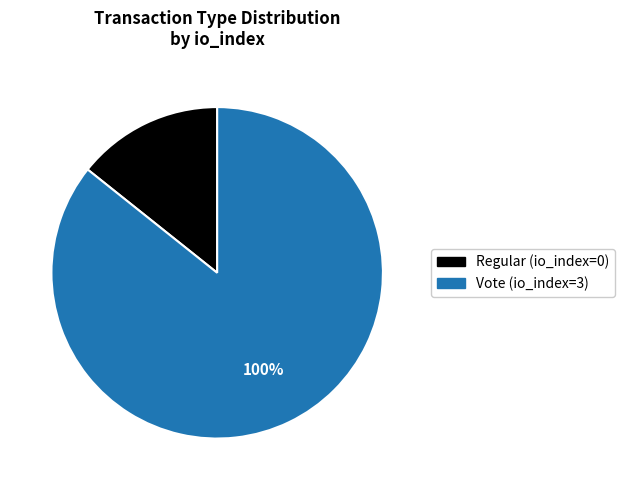

What is the largest slice in the pie chart?

Vote (io_index=3)